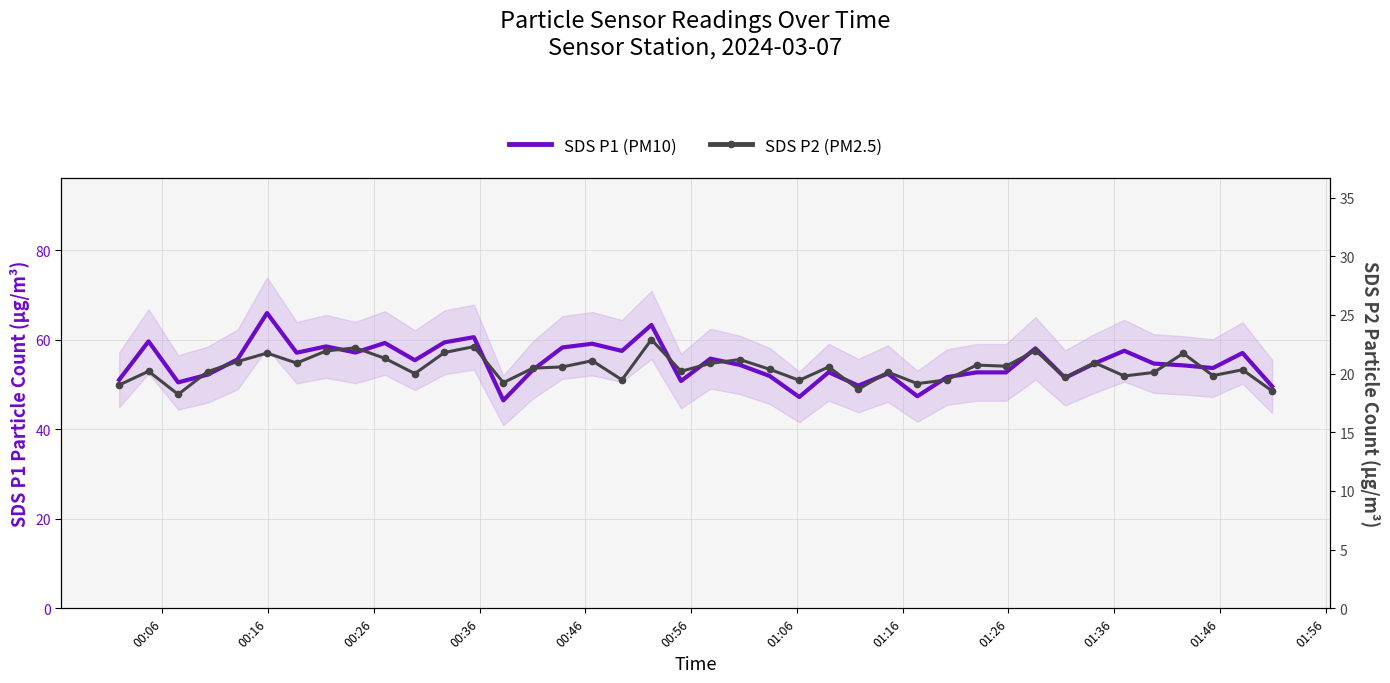

True or false: SDS P2 (PM2.5) and SDS P1 (PM10) intersect in this chart.

False